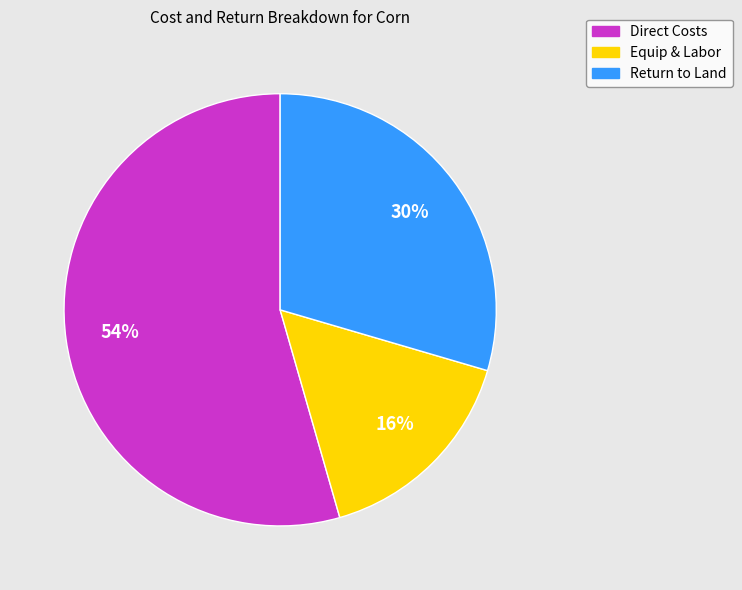

What is the largest slice in the pie chart?

Direct Costs